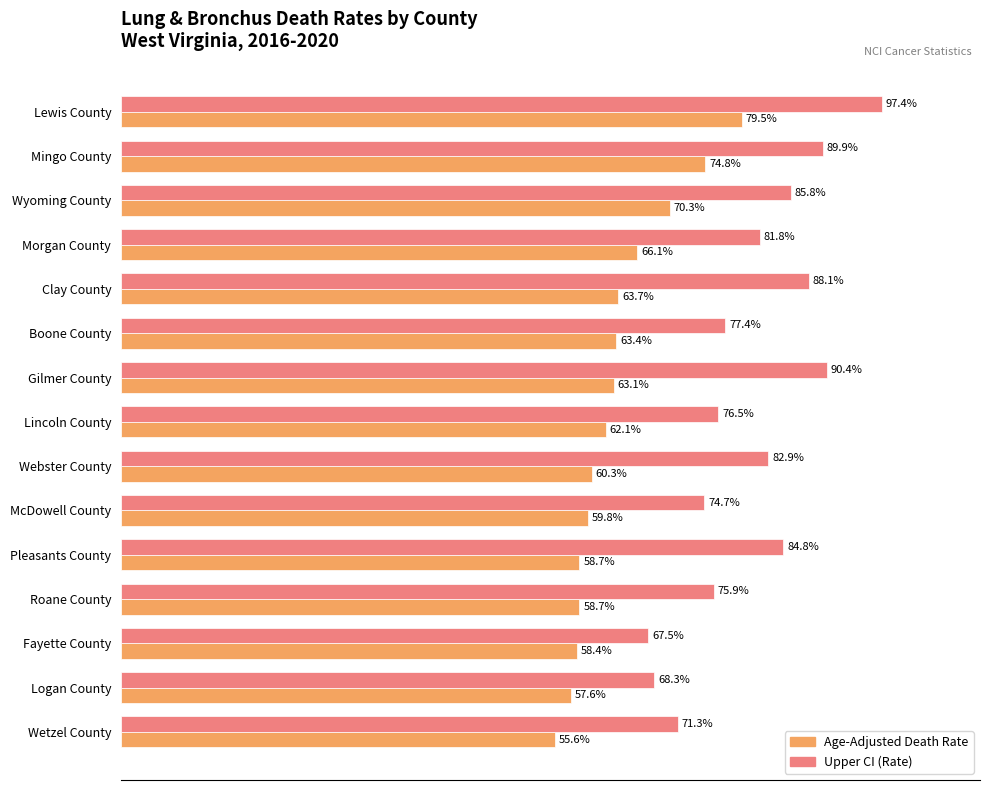

Which series has the largest total across all categories?

Upper CI (Rate)